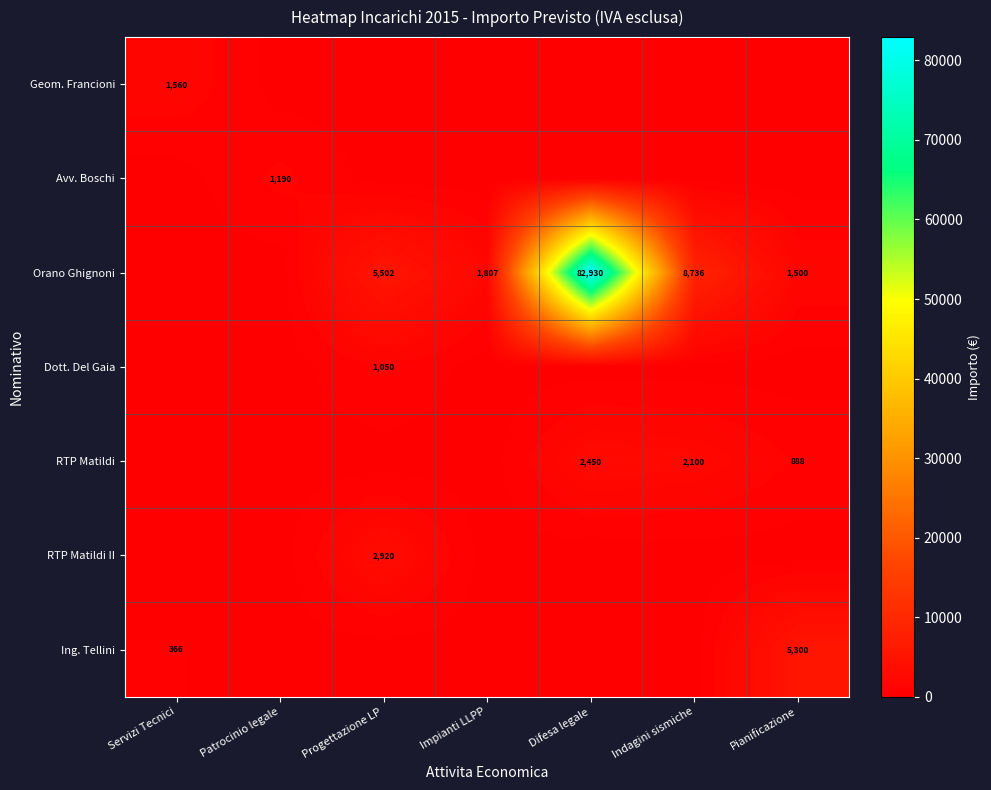

The value of Orano Ghignoni at Difesa legale is 82930. True or false?

True